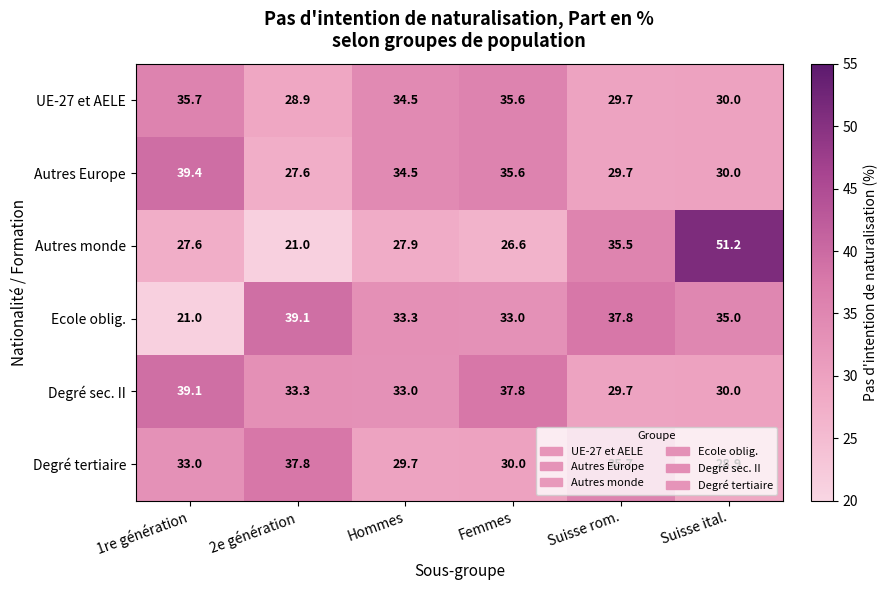

Is the value of Degré sec. II at Hommes greater than the value of Ecole oblig. at 1re génération?

Yes